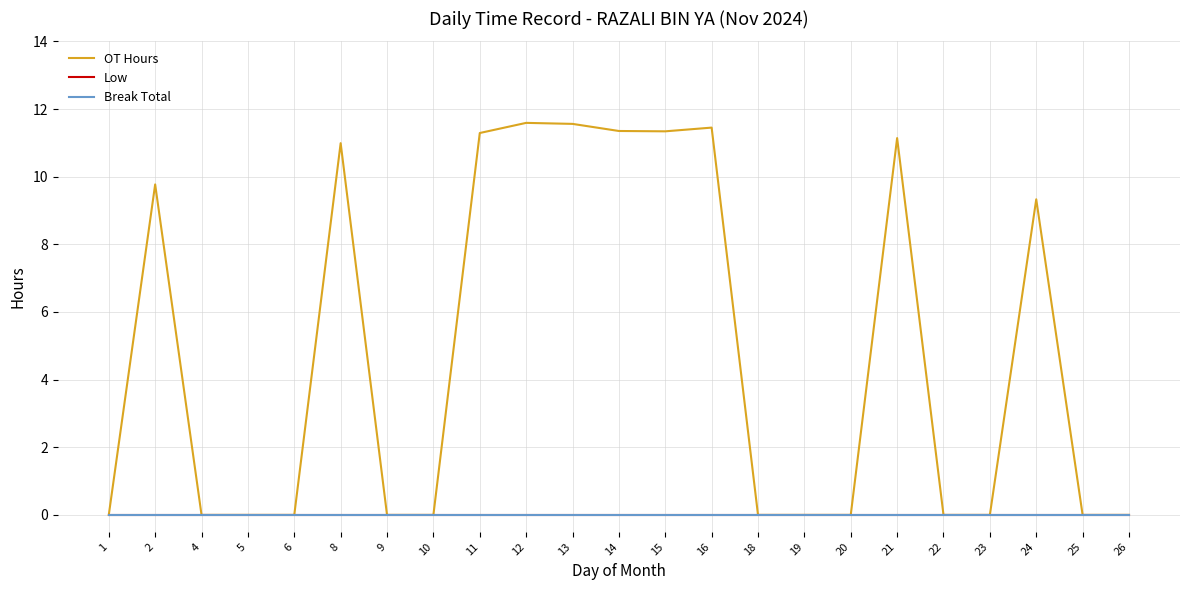

Reading left to right, what are all the values shown in this chart?

OT Hours: 1=0.0	2=9.8	4=0.0	5=0.0	6=0.0	8=11.0	9=0.0	10=0.0	11=11.3	12=11.6	13=11.6	14=11.3	15=11.3	16=11.4	18=0.0	19=0.0	20=0.0	21=11.1	22=0.0	23=0.0	24=9.3	25=0.0	26=0.0
Low: 1=0.0	2=0.0	4=0.0	5=0.0	6=0.0	8=0.0	9=0.0	10=0.0	11=0.0	12=0.0	13=0.0	14=0.0	15=0.0	16=0.0	18=0.0	19=0.0	20=0.0	21=0.0	22=0.0	23=0.0	24=0.0	25=0.0	26=0.0
Break Total: 1=0.0	2=0.0	4=0.0	5=0.0	6=0.0	8=0.0	9=0.0	10=0.0	11=0.0	12=0.0	13=0.0	14=0.0	15=0.0	16=0.0	18=0.0	19=0.0	20=0.0	21=0.0	22=0.0	23=0.0	24=0.0	25=0.0	26=0.0